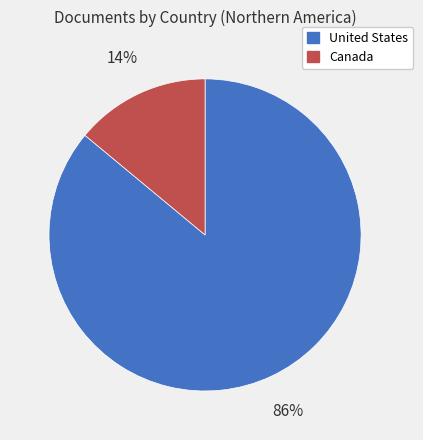

True or false: Canada accounts for 27% of the total.

False